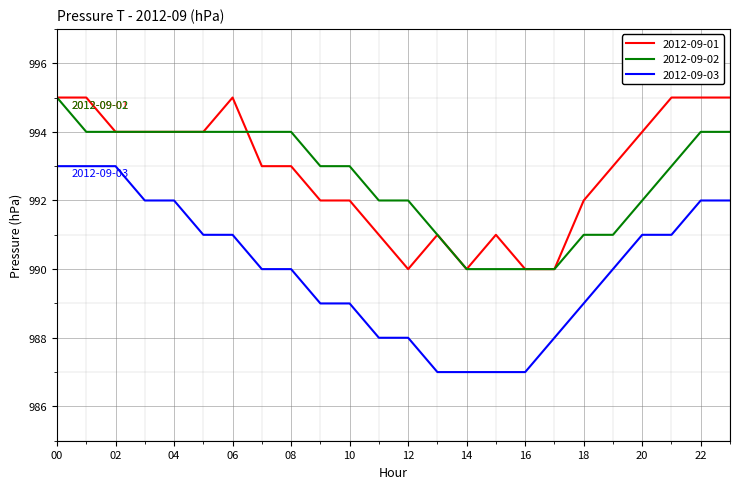

What is the greatest value displayed?

995